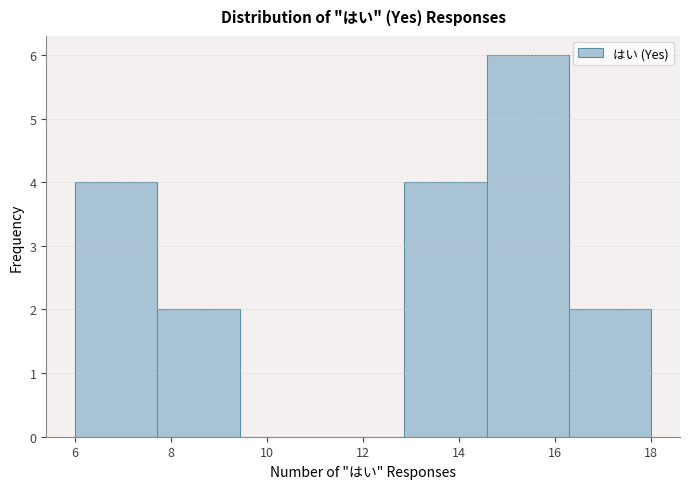

Reading left to right, list every bar in this chart as the range it spans on the x-axis followed by its height. Neither the bar edges nor the heights are printed on the chart, so give them approximately, as read against the axes.

6.0 to 7.8: 4
7.8 to 9.4: 2
9.4 to 11.2: 0
11.2 to 12.8: 0
12.8 to 14.6: 4
14.6 to 16.2: 6
16.2 to 18.0: 2